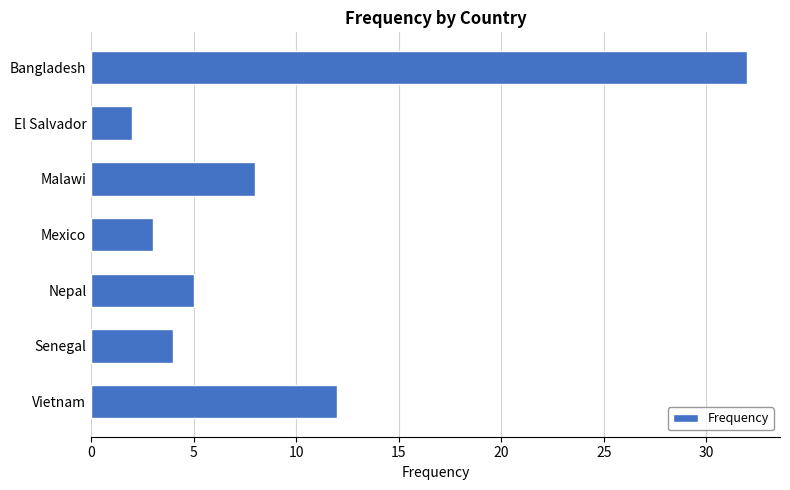

How many bars are there in total?

7